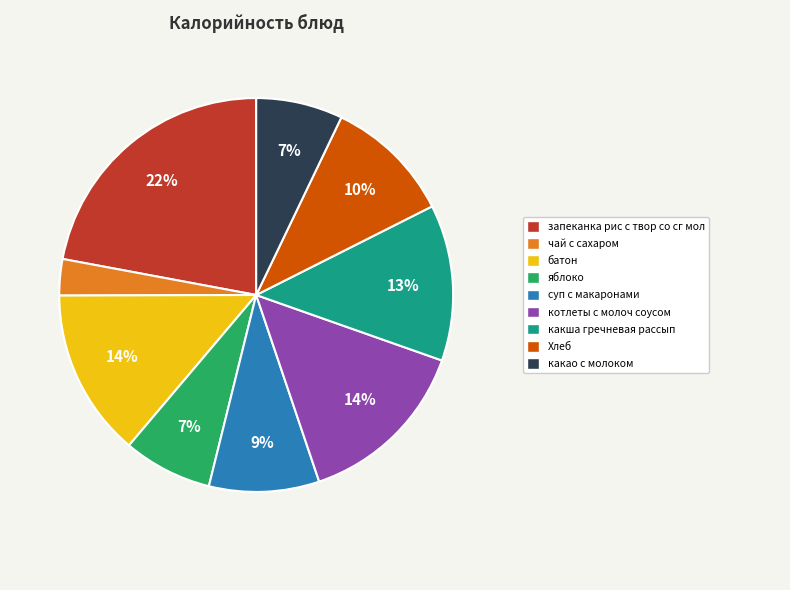

Is there a majority slice in this chart?

No